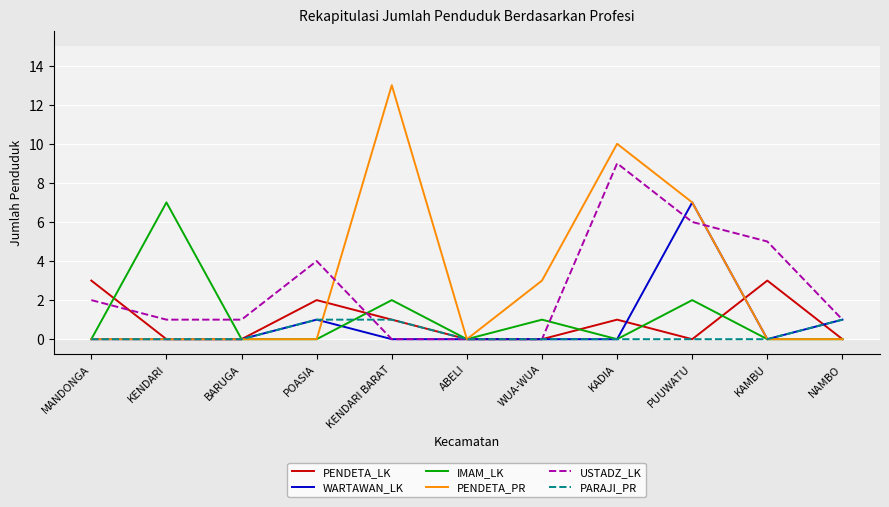

Where do PENDETA_LK and USTADZ_LK first cross each other?

MANDONGA and KENDARI